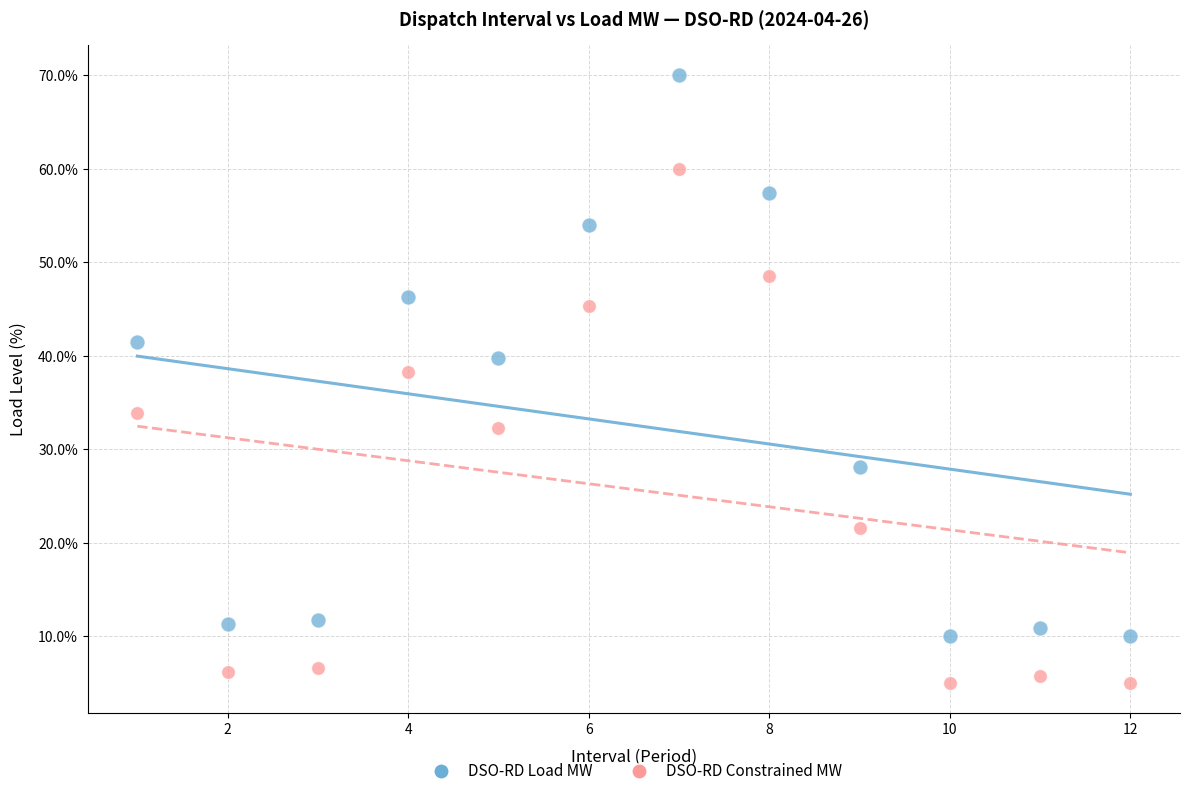

Across all data points, what is the range of X values (max minus min)?

11.0